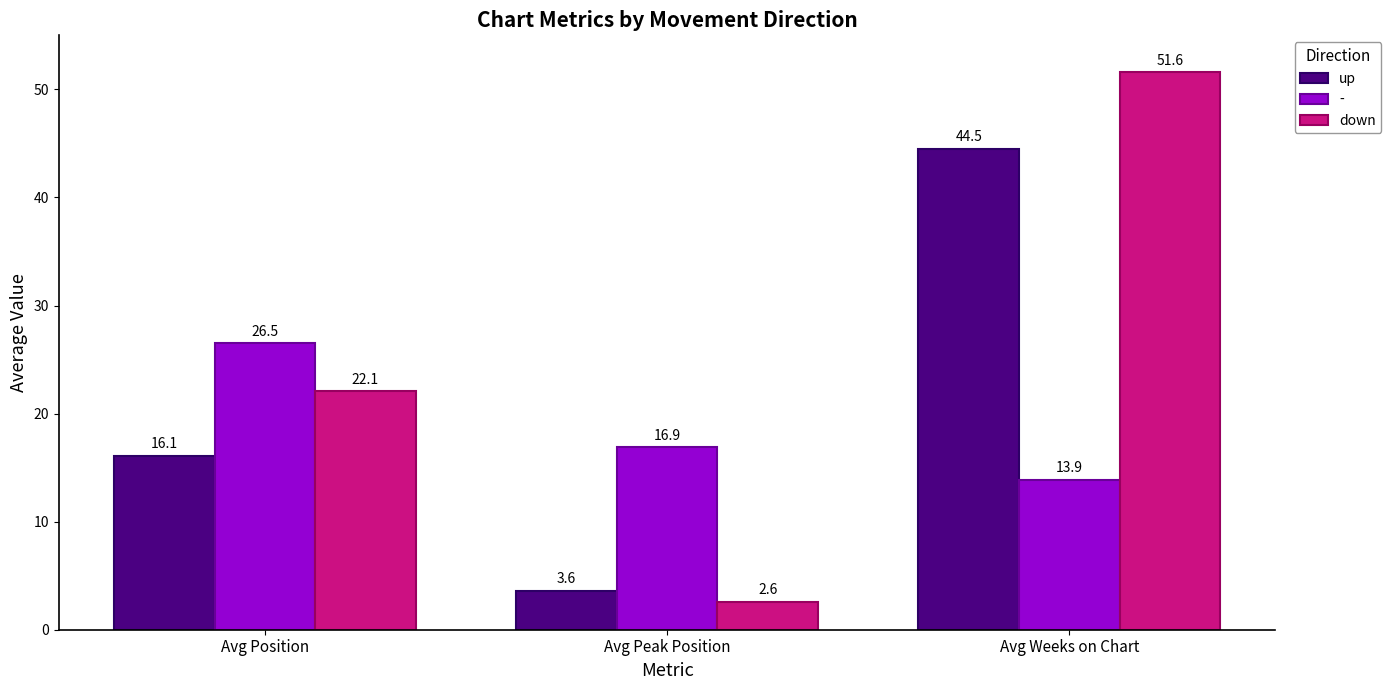

What is the total value across all series at Avg Weeks on Chart?

110.0